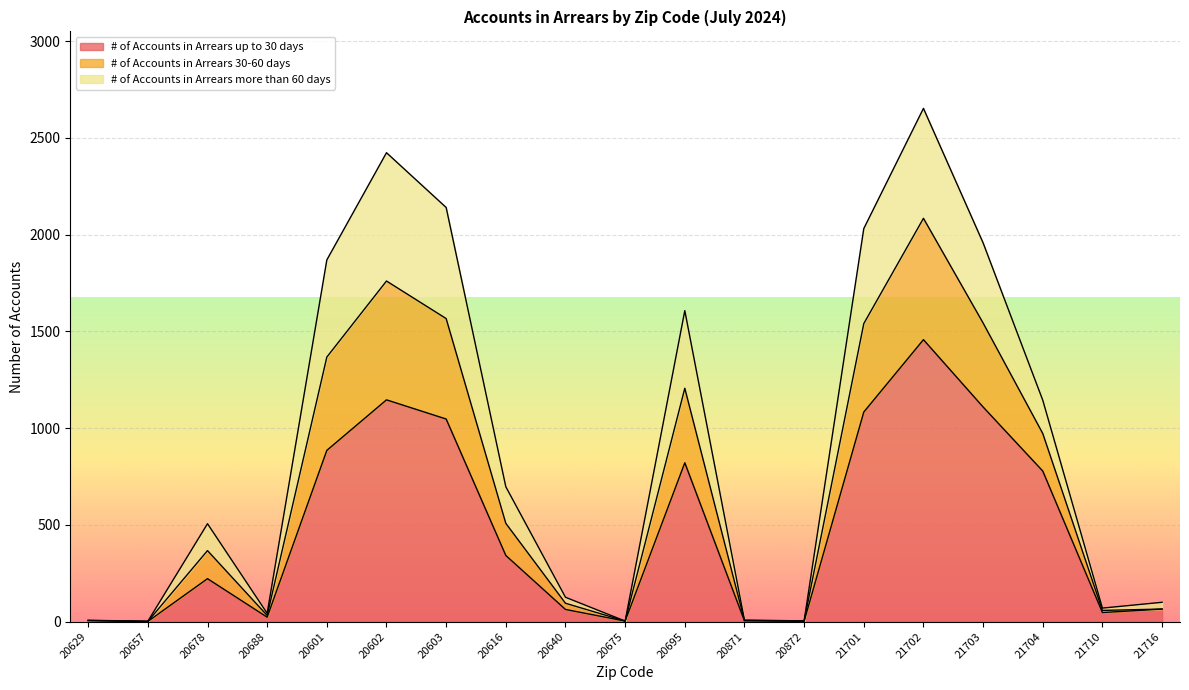

At which category is the sum across all series the highest?

21702